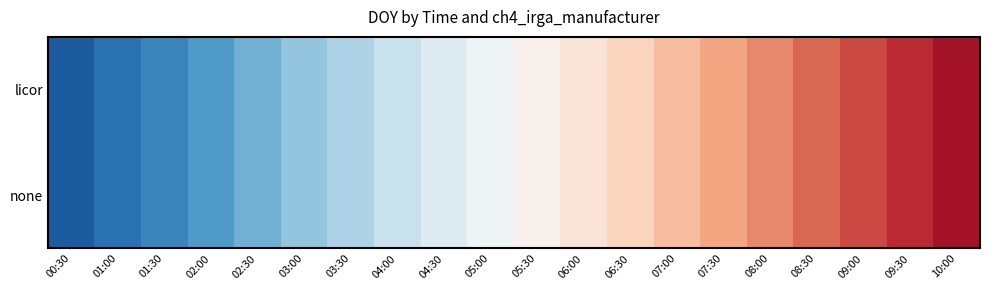

Reading left to right, what are all the values shown in this chart?

licor: 00:30=178.0	01:00=178.0	01:30=178.1	02:00=178.1	02:30=178.1	03:00=178.1	03:30=178.1	04:00=178.2	04:30=178.2	05:00=178.2	05:30=178.2	06:00=178.2	06:30=178.3	07:00=178.3	07:30=178.3	08:00=178.3	08:30=178.4	09:00=178.4	09:30=178.4	10:00=178.4
none: 00:30=178.0	01:00=178.0	01:30=178.1	02:00=178.1	02:30=178.1	03:00=178.1	03:30=178.1	04:00=178.2	04:30=178.2	05:00=178.2	05:30=178.2	06:00=178.2	06:30=178.3	07:00=178.3	07:30=178.3	08:00=178.3	08:30=178.4	09:00=178.4	09:30=178.4	10:00=178.4